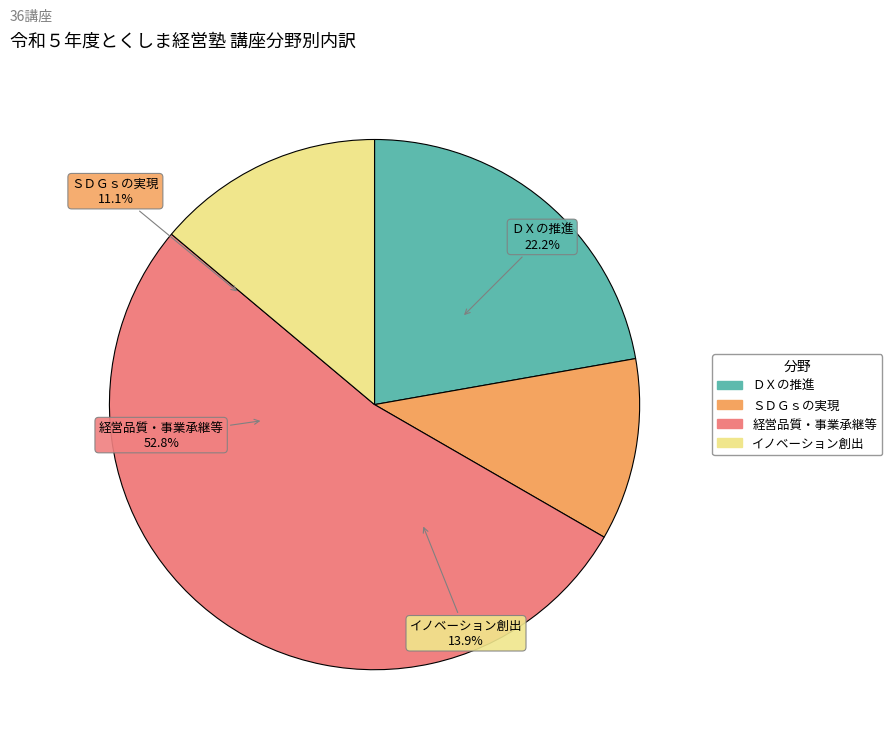

Does 経営品質・事業承継等 account for over 50% of the chart?

Yes